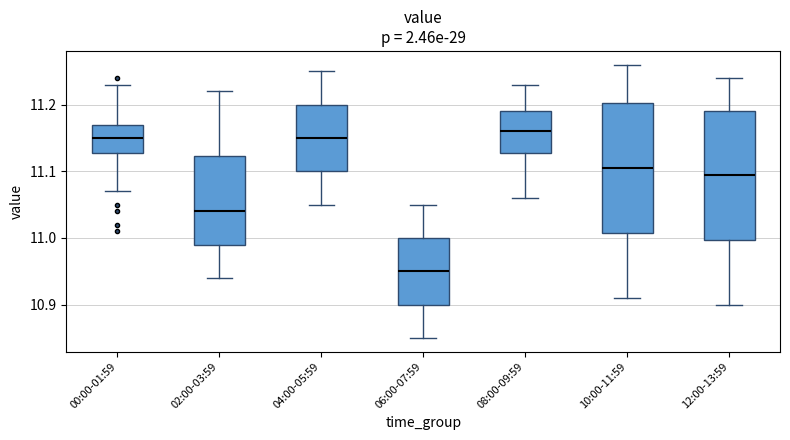

Where does the median line of the box for 04:00-05:59 sit on the y-axis? The values are not printed on the chart, so give them approximately, as read against the axis.

11.15